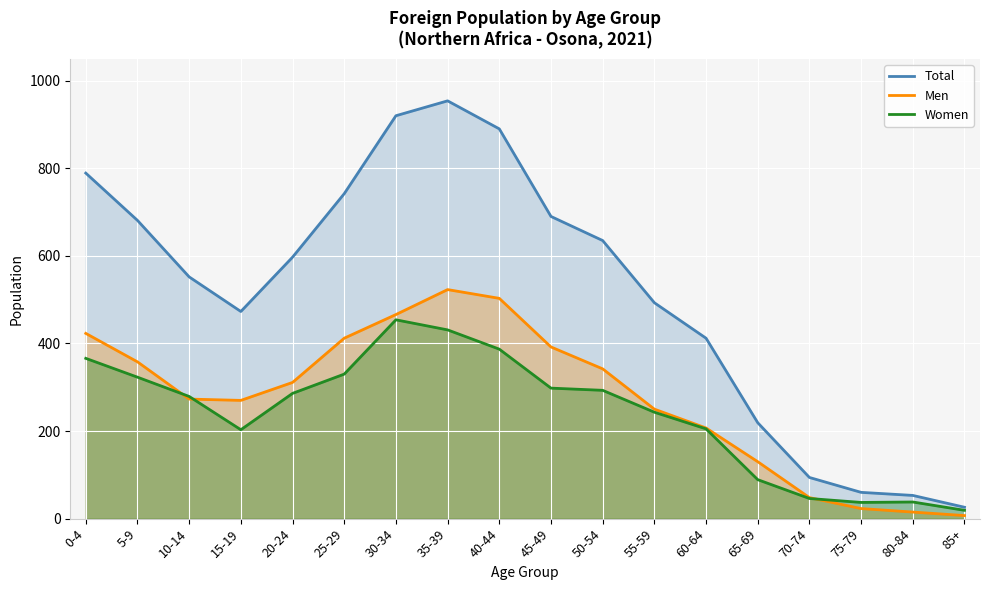

How many lines are shown in the chart?

3